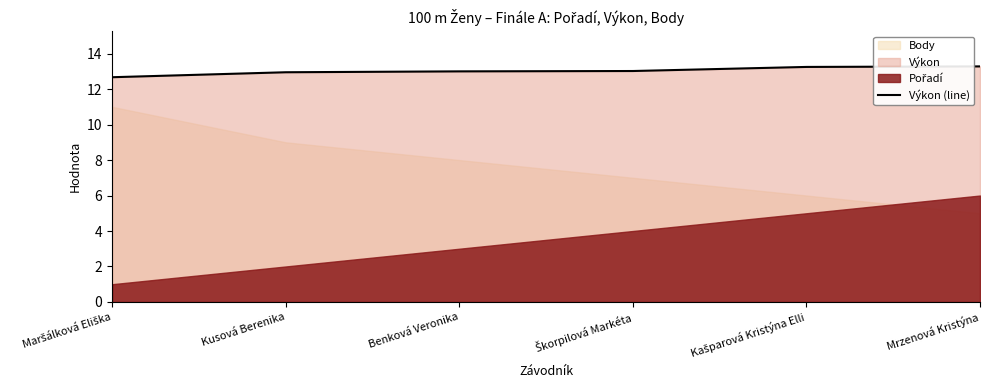

The Výkon (line) series shows 18.7 at Kusová Berenika. True or false?

False